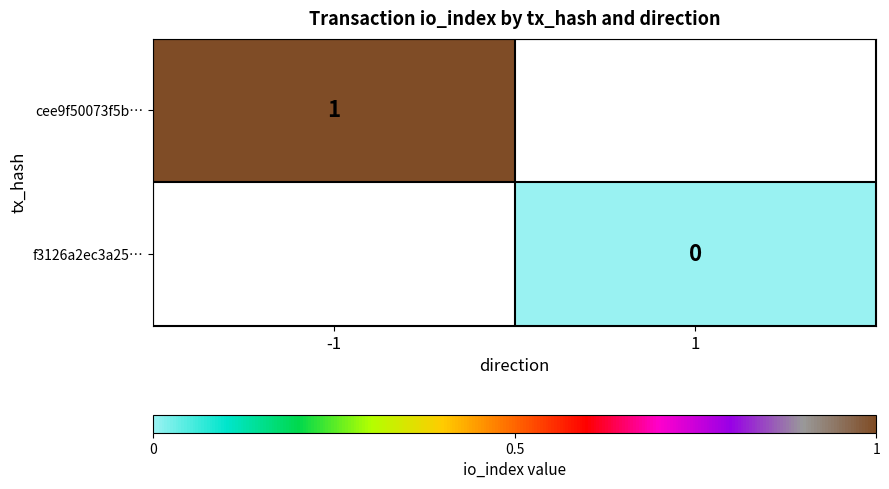

The cee9f50073f5b… series shows 2 at -1. True or false?

False